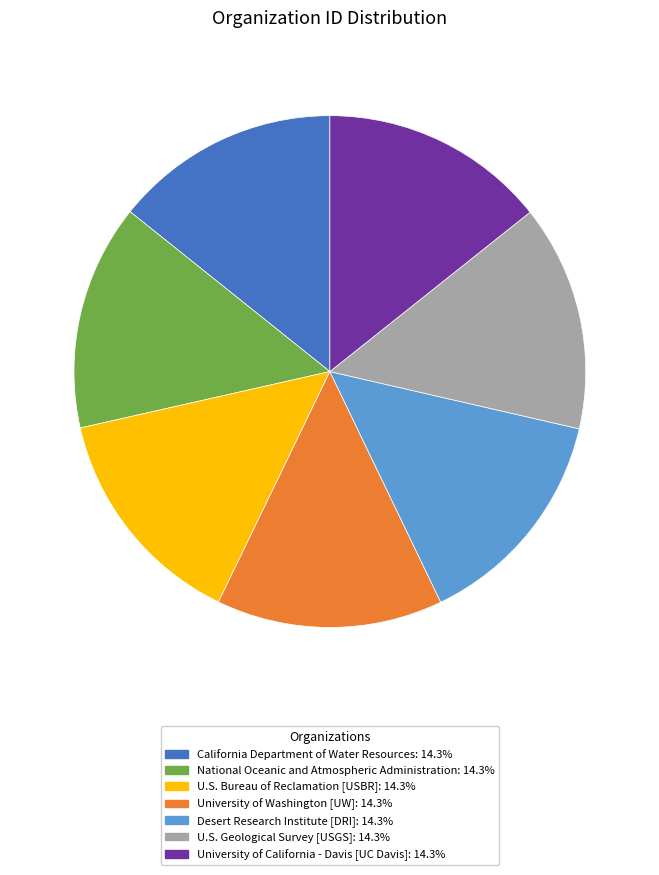

Do University of California - Davis [UC Davis]: 14.3% and U.S. Geological Survey [USGS]: 14.3% together represent more than half of the pie?

No